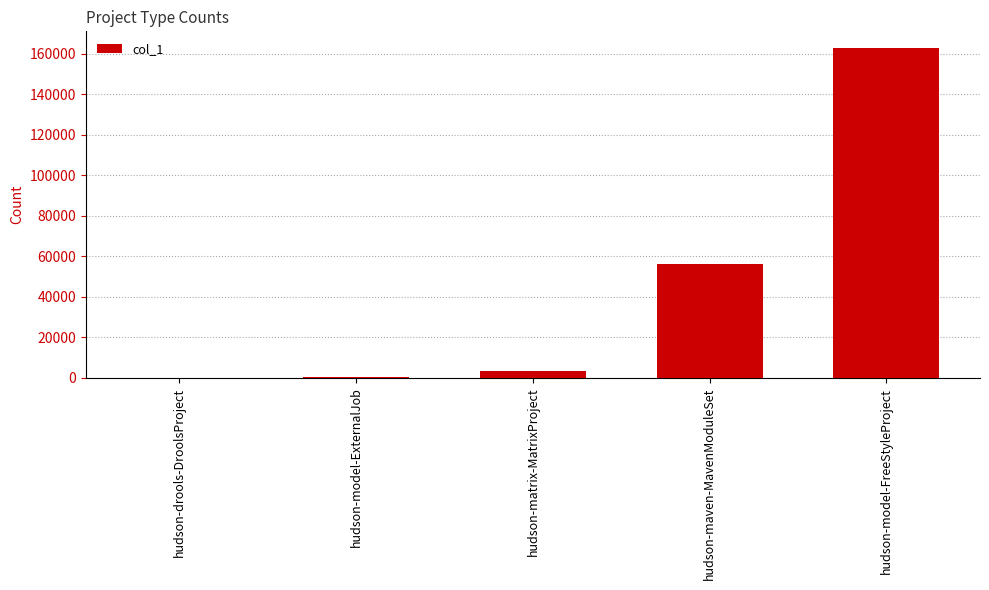

Between hudson-drools-DroolsProject and hudson-model-FreeStyleProject, which is larger?

hudson-model-FreeStyleProject